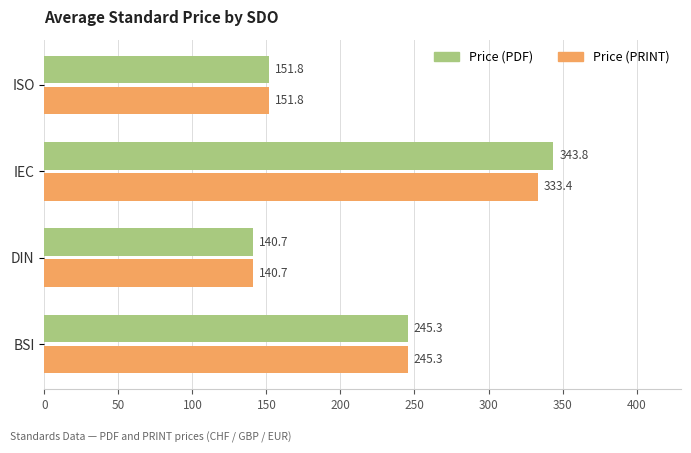

Which series has the largest total across all categories?

Price (PDF)